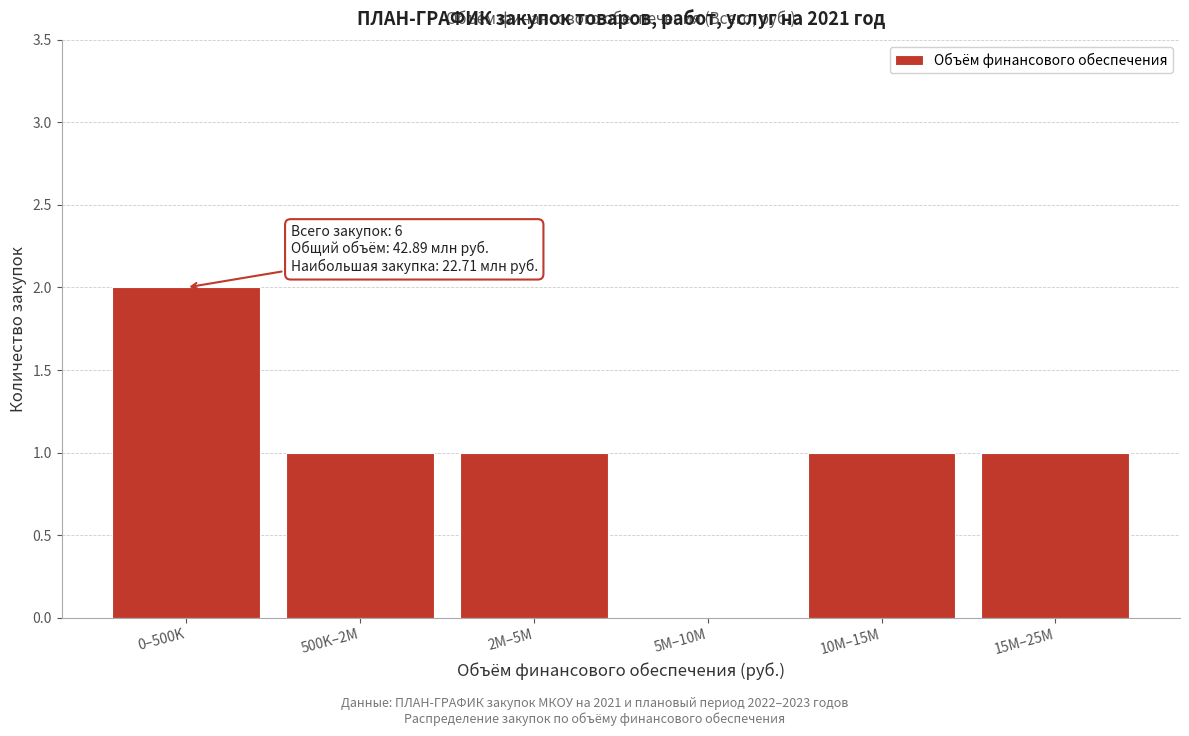

Reading right to left, what are all the values shown in this chart?

15M–25M=1	10M–15M=1	5M–10M=0	2M–5M=1	500K–2M=1	0–500K=2